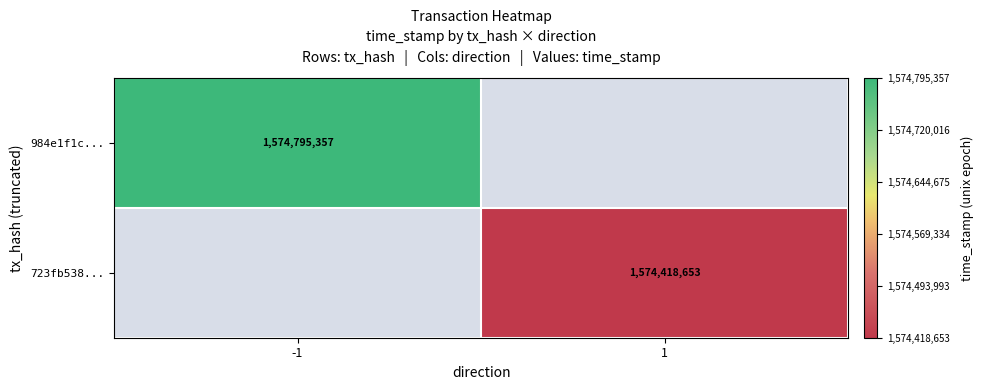

At how many categories does at least one series exceed 1574720305?

1